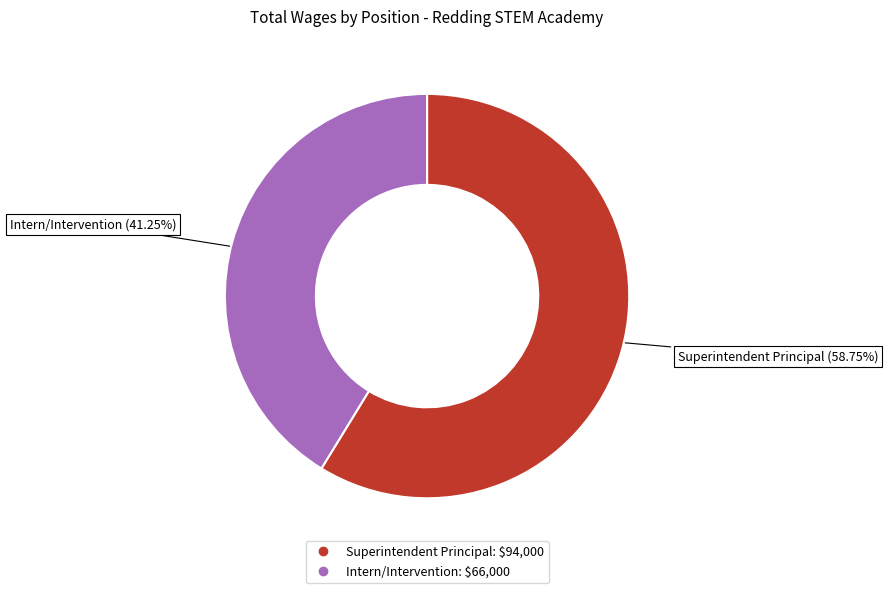

To the nearest percent, what is the average slice percentage?

50%